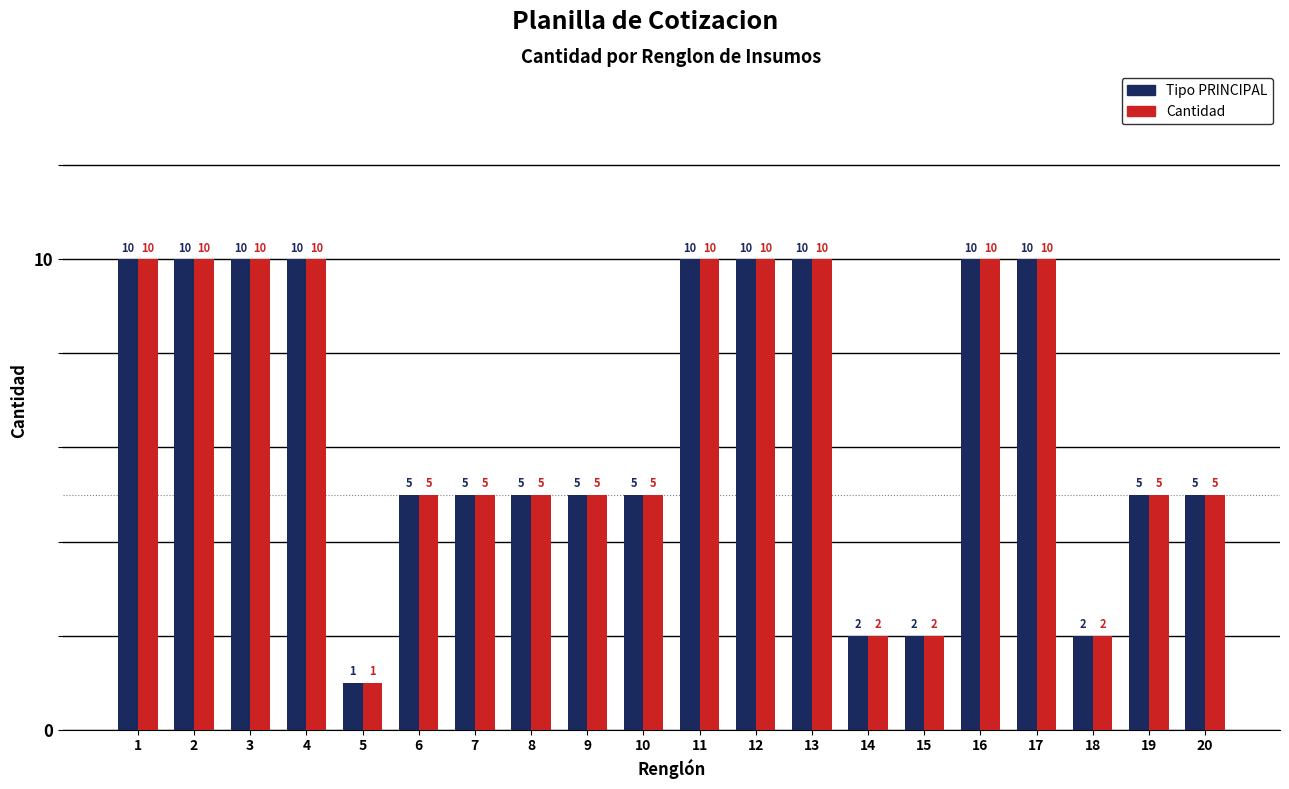

Reading left to right, what are all the values shown in this chart?

PRINCIPAL: 1=10	2=10	3=10	4=10	5=1	6=5	7=5	8=5	9=5	10=5	11=10	12=10	13=10	14=2	15=2	16=10	17=10	18=2	19=5	20=5
Cantidad: 1=10	2=10	3=10	4=10	5=1	6=5	7=5	8=5	9=5	10=5	11=10	12=10	13=10	14=2	15=2	16=10	17=10	18=2	19=5	20=5